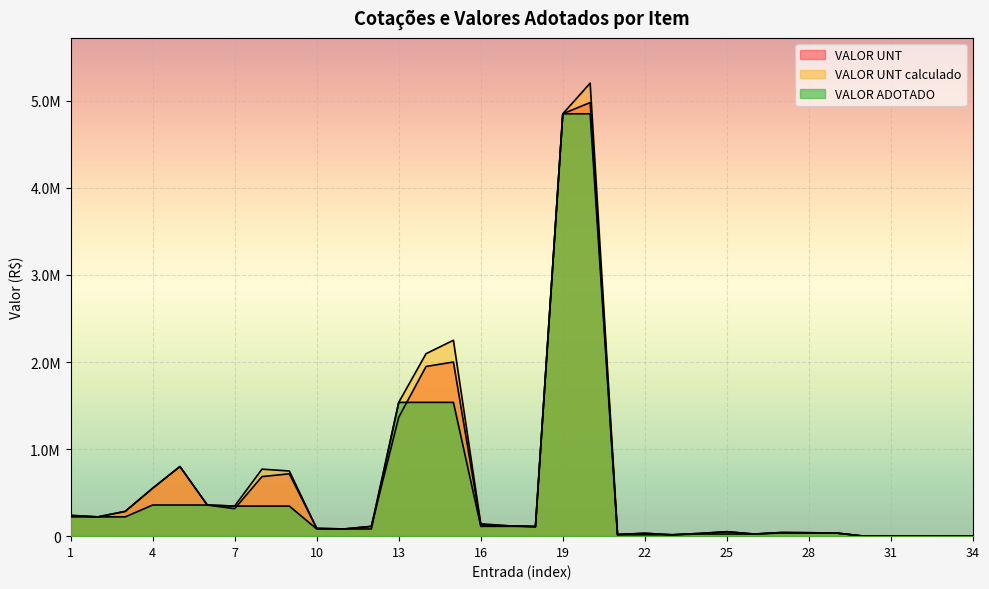

What is the difference between the maximum and minimum values in the VALOR UNT calculado series?

5202260.5